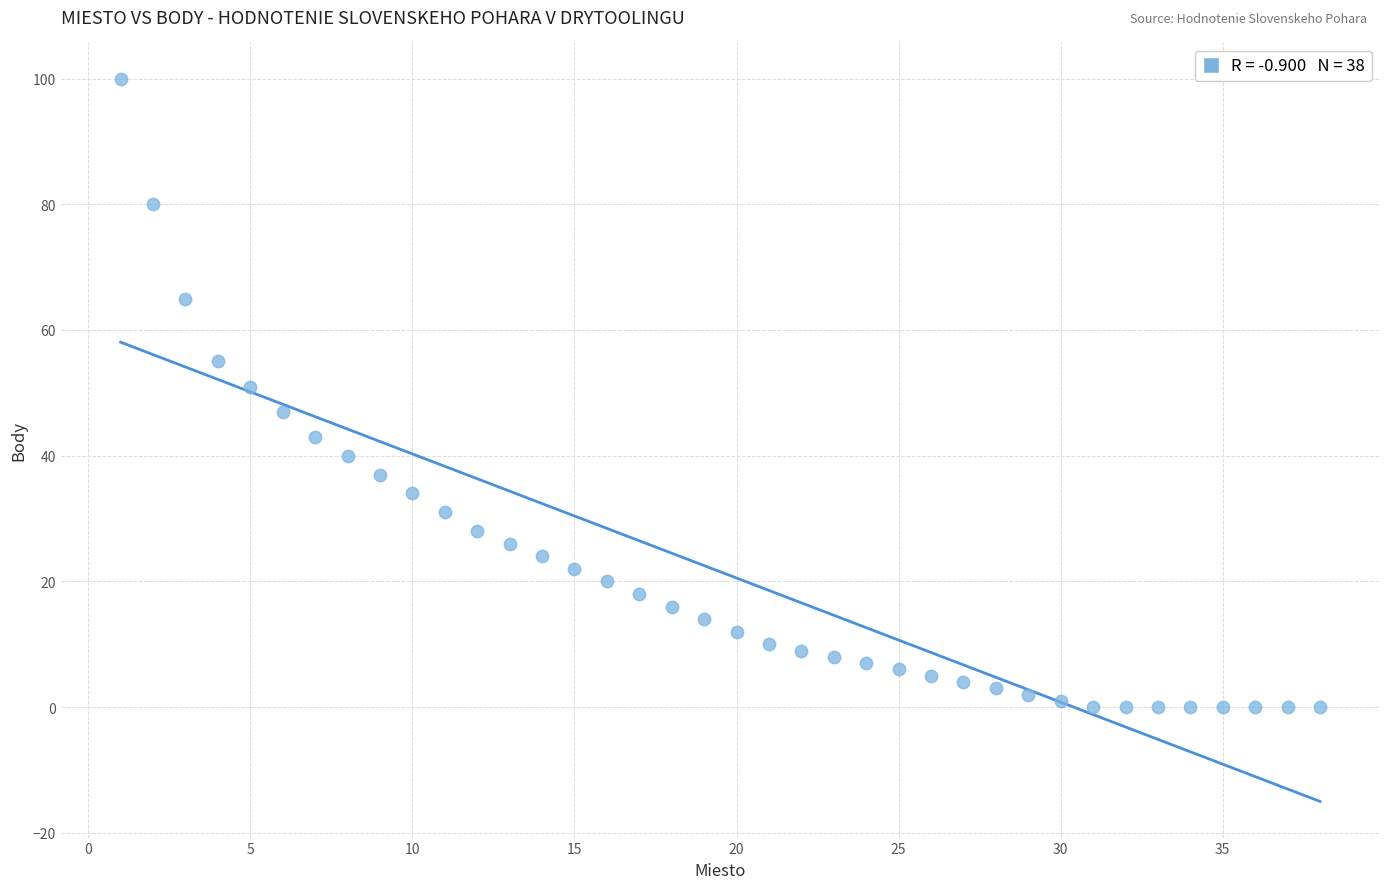

What is the range of Y values (max minus min)?

100